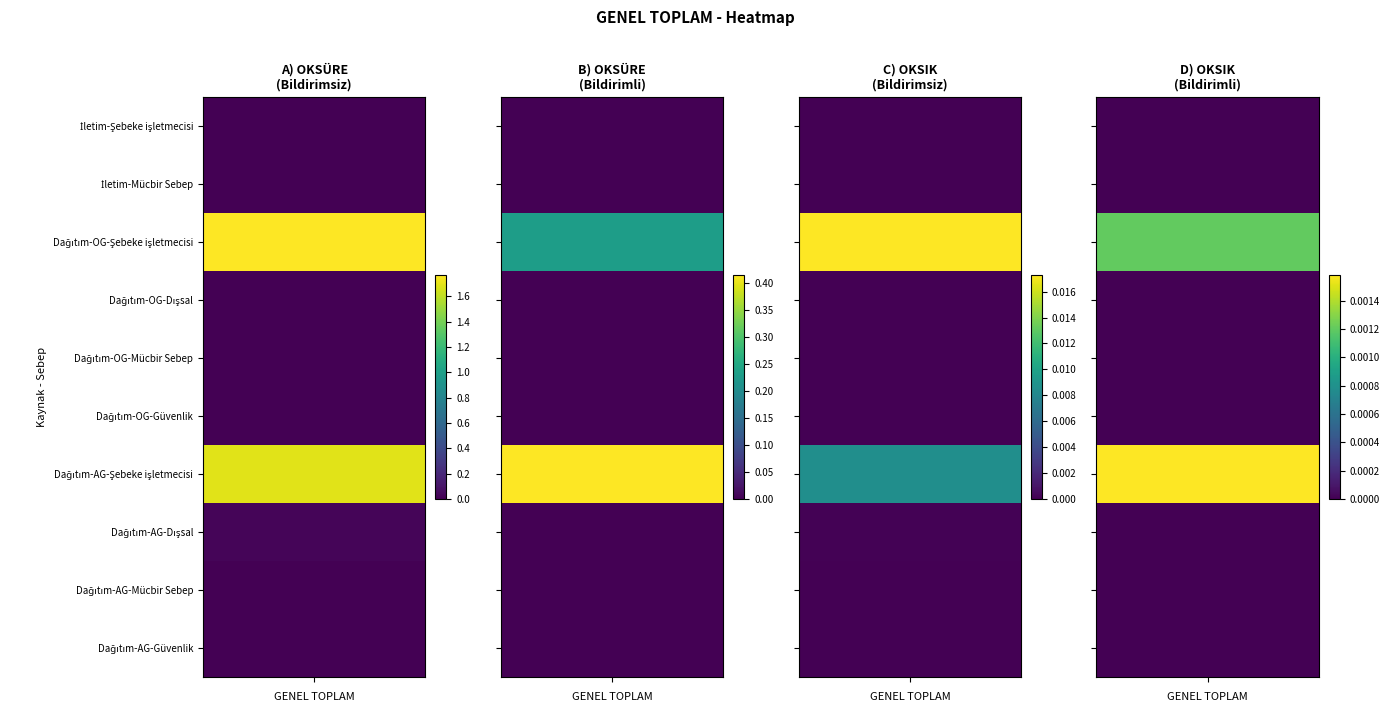

Between İletim-Mücbir Sebep and Dağıtım-AG-Güvenlik, which is larger?

İletim-Mücbir Sebep